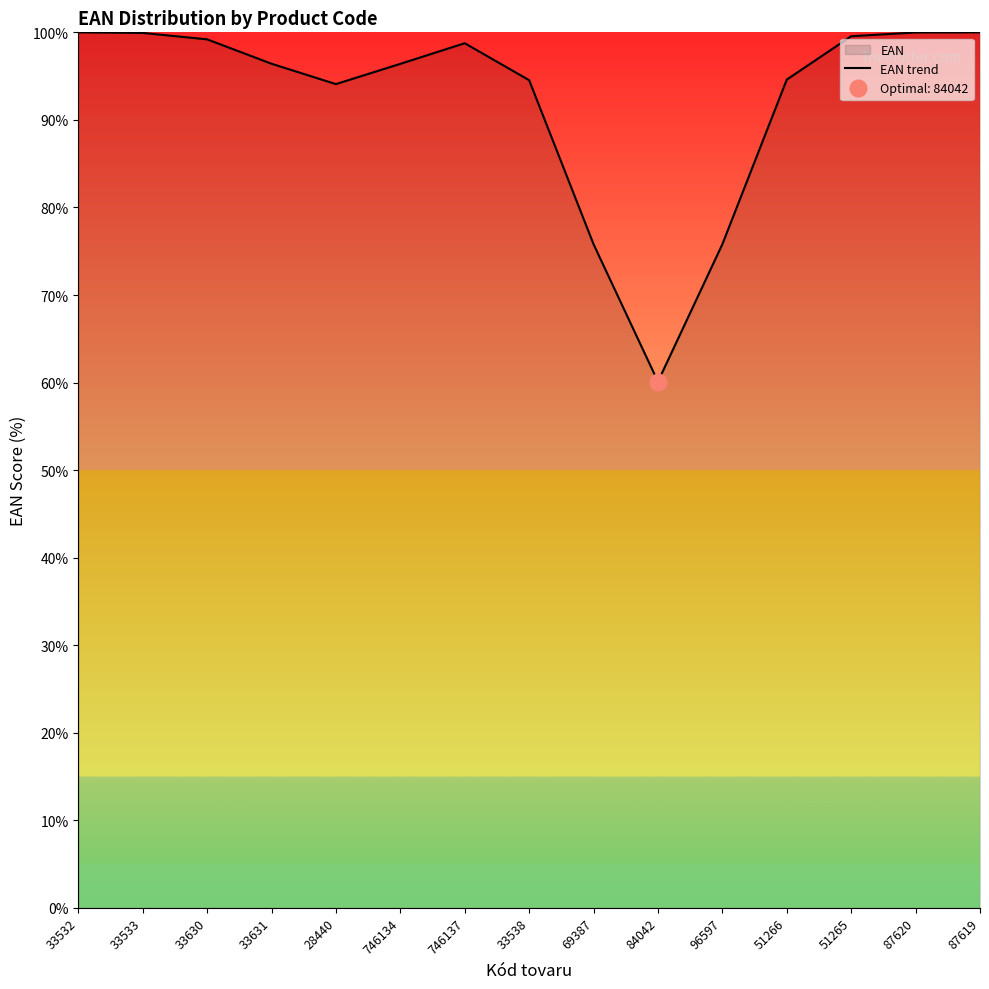

Reading right to left, list all the values displayed in this chart.

87619=100.0	87620=100.0	51265=99.6	51266=94.6	96597=75.8	84042=60.1	69387=75.8	33538=94.5	746137=98.8	746134=96.4	28440=94.1	33631=96.4	33630=99.2	33533=99.9	33532=100.0